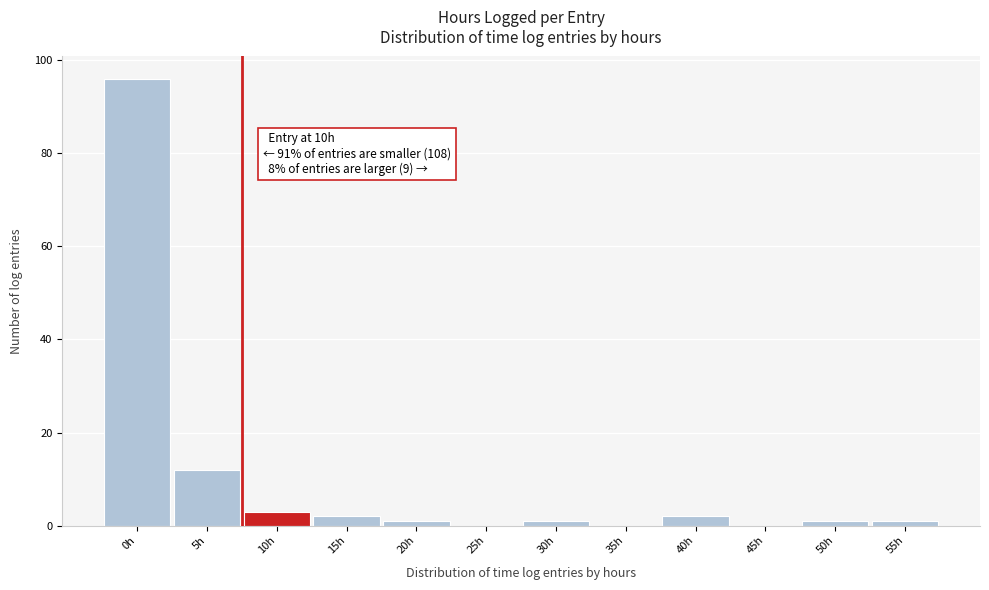

Reading left to right, transcribe all the data shown in this chart.

0h=96	5h=12	10h=3	15h=2	20h=1	25h=0	30h=1	35h=0	40h=2	45h=0	50h=1	55h=1